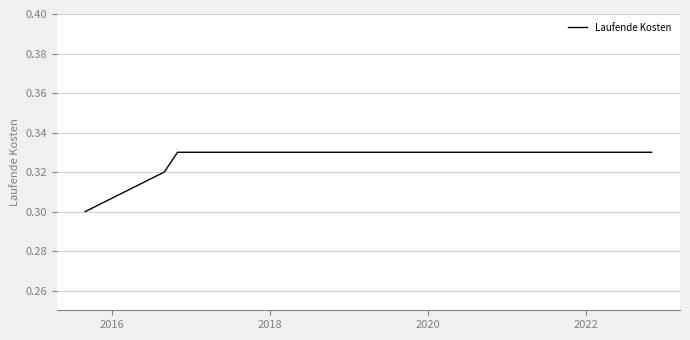

Count the number of data series in this chart.

1